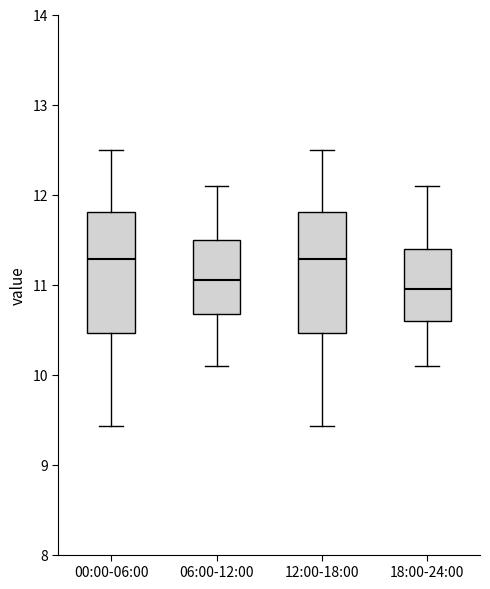

Reading left to right, transcribe this box plot: for each box, give where its median line is, the range the box spans, and where its two whiskers end, as read against the y-axis. The values are not printed on the chart, so give them approximately, as read against the axis.

00:00-06:00: median 11.3, box 10.5 to 11.8, whiskers 9.4 to 12.5
06:00-12:00: median 11.1, box 10.7 to 11.5, whiskers 10.1 to 12.1
12:00-18:00: median 11.3, box 10.5 to 11.8, whiskers 9.4 to 12.5
18:00-24:00: median 11.0, box 10.6 to 11.4, whiskers 10.1 to 12.1